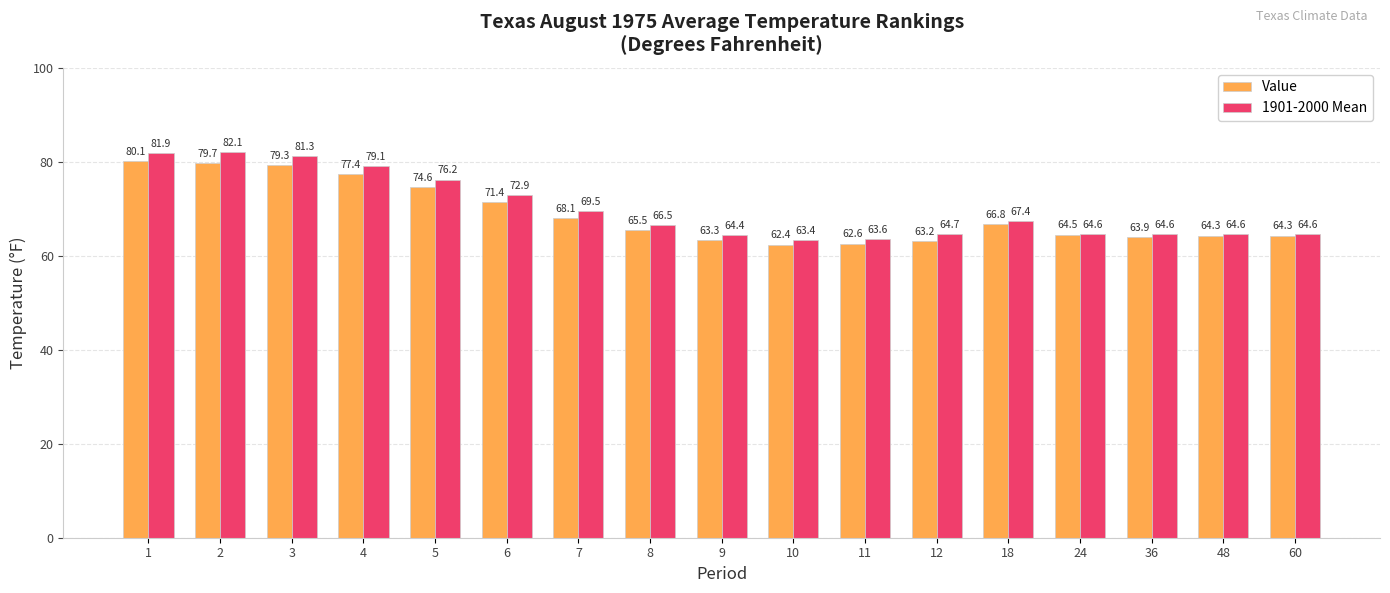

What is the highest value of the 1901-2000 Mean series?

82.1